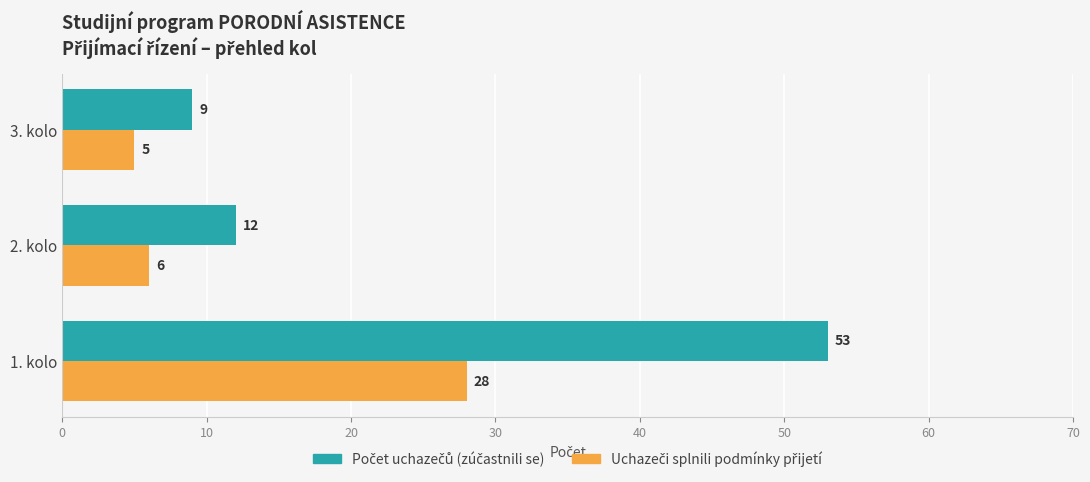

What is the smallest value displayed?

5